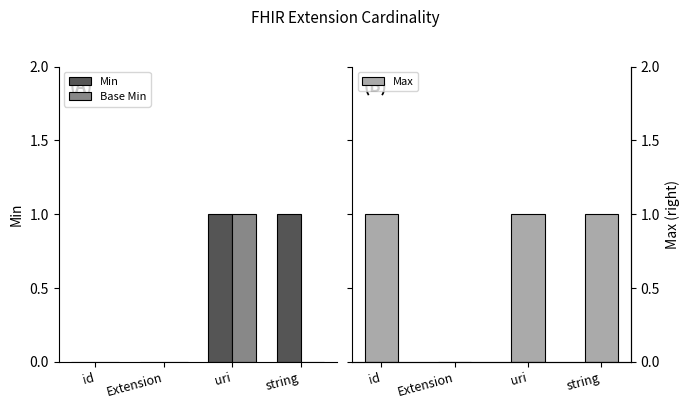

What is the highest value of the Base Min series?

1